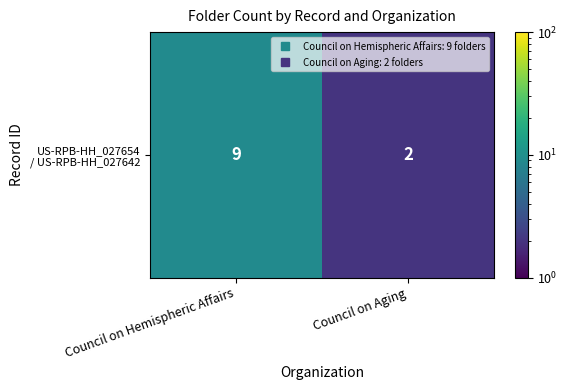

Where is the data nearest to the value 5?

Council on Aging